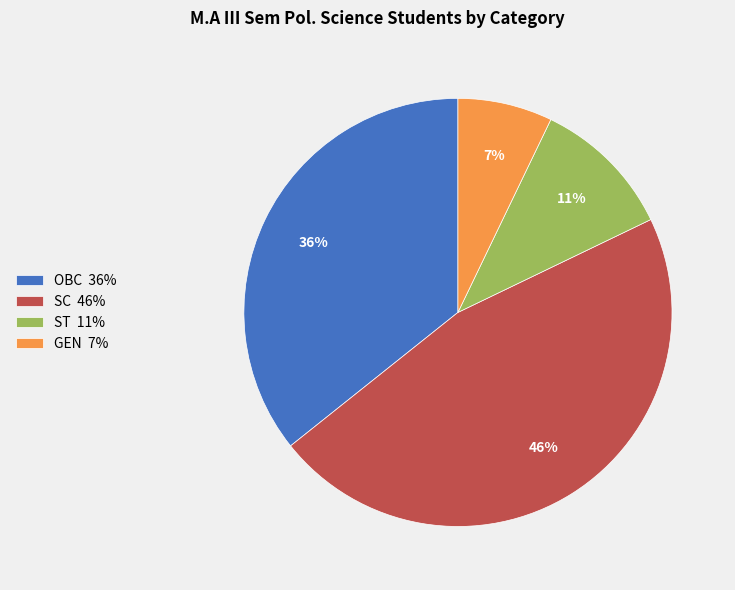

How many slices are in this pie chart?

4